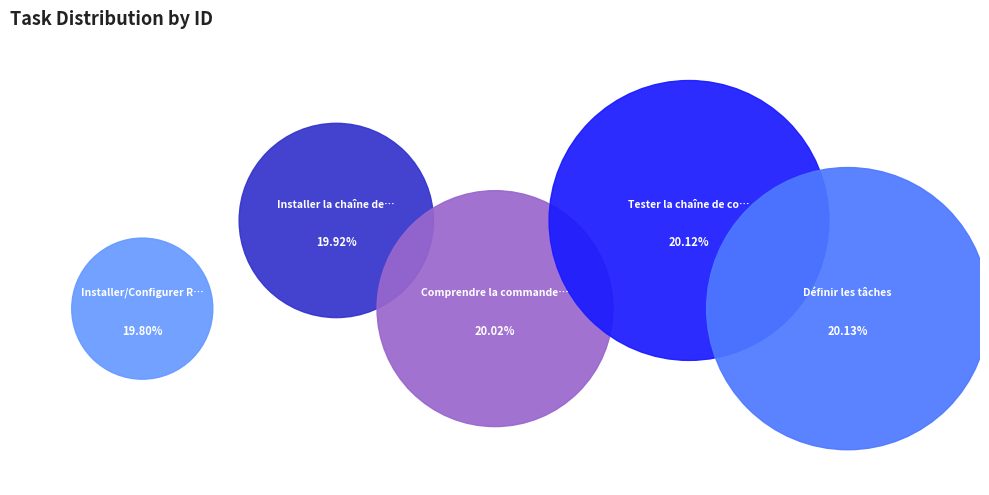

To the nearest percent, what portion does Installer/Configurer Raspbian Jessie represent?

20%